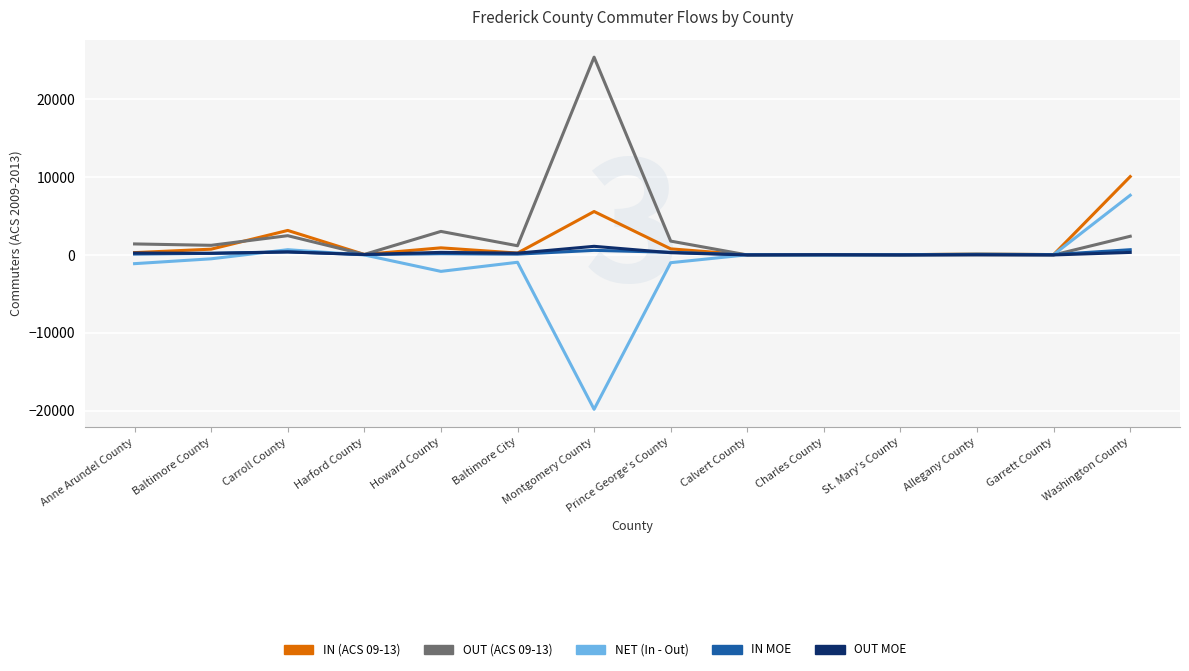

What is the average value of the OUT (ACS 09-13) series?

2786